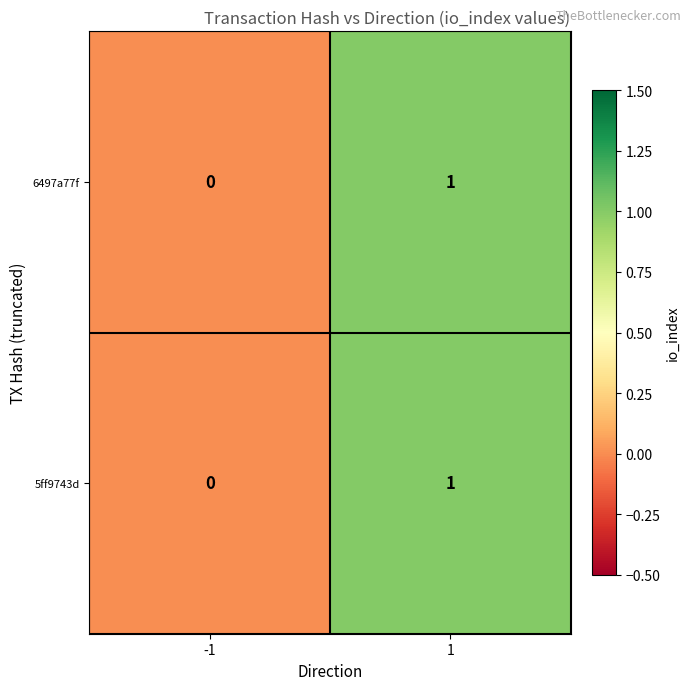

Is the value of 5ff9743d at -1 greater than the value of 6497a77f at 1?

No